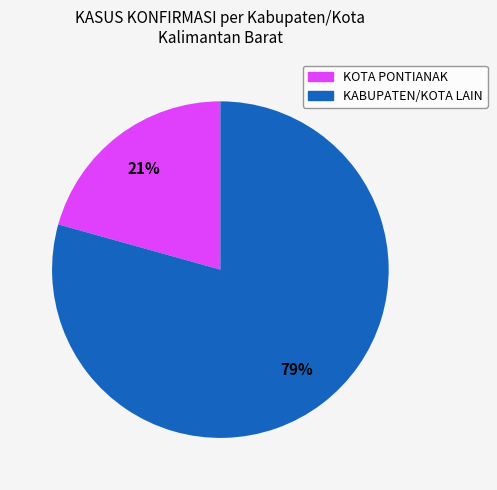

To the nearest percent, what is the average slice percentage?

50%